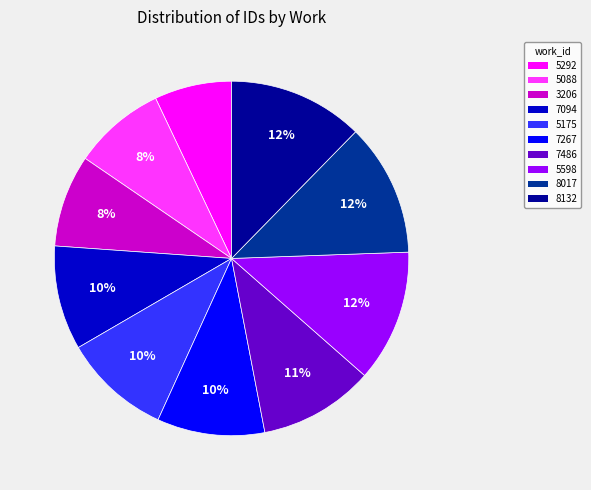

Does 3206 account for over 50% of the chart?

No